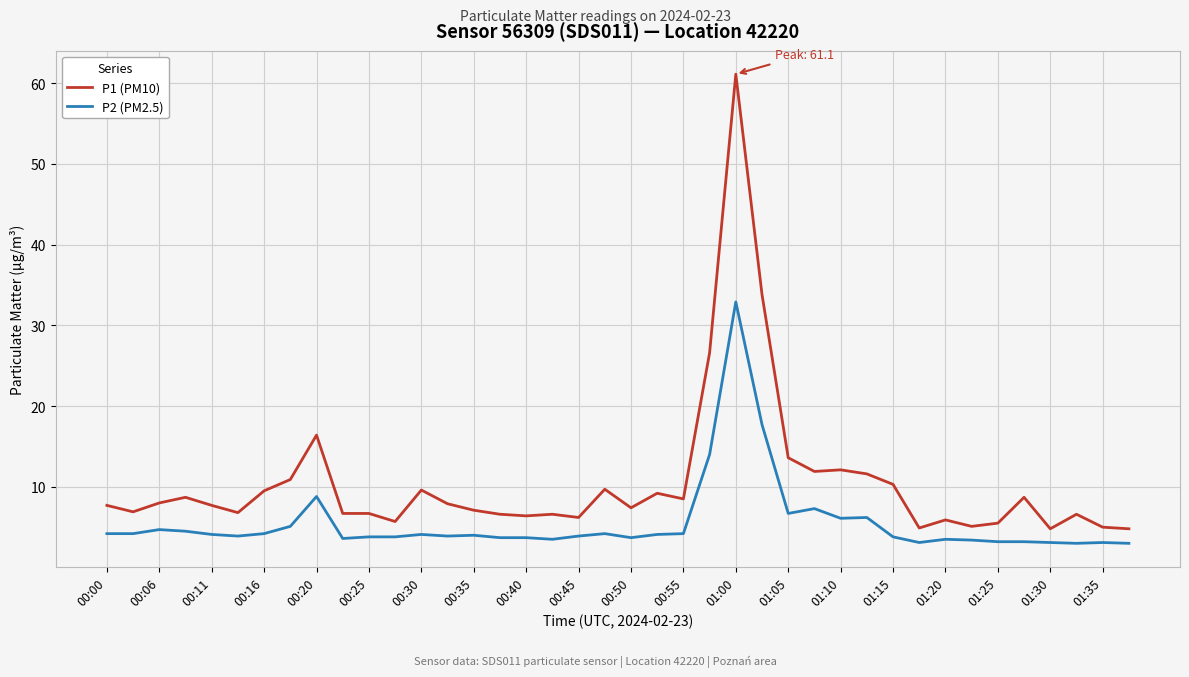

Which series has the largest range (max minus min)?

P1 (PM10)